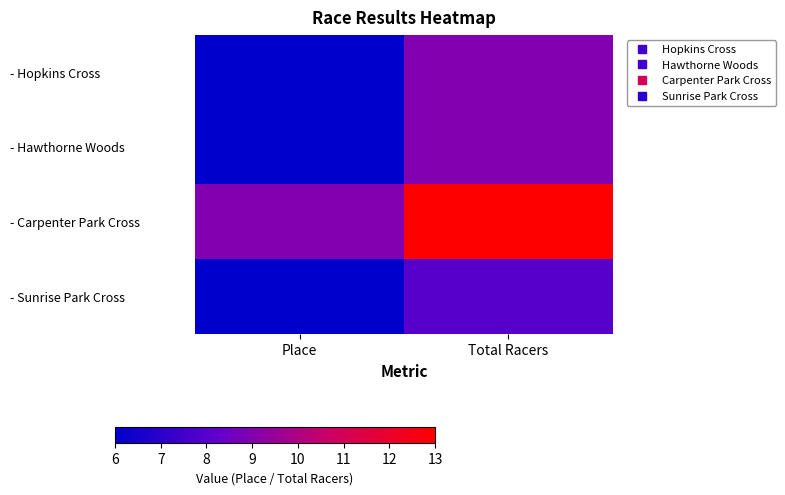

Which category has the highest value across all series?

Total Racers